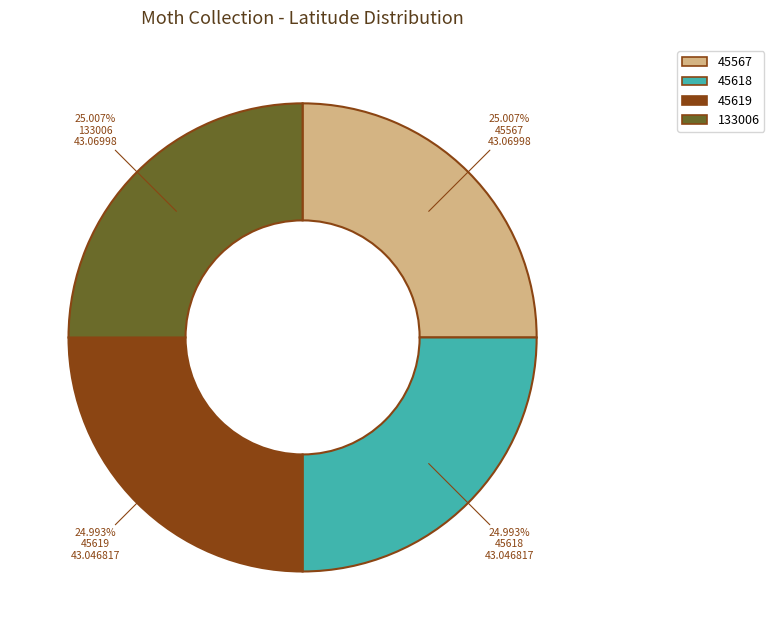

To the nearest percent, what percentage of the pie is 133006?

25%